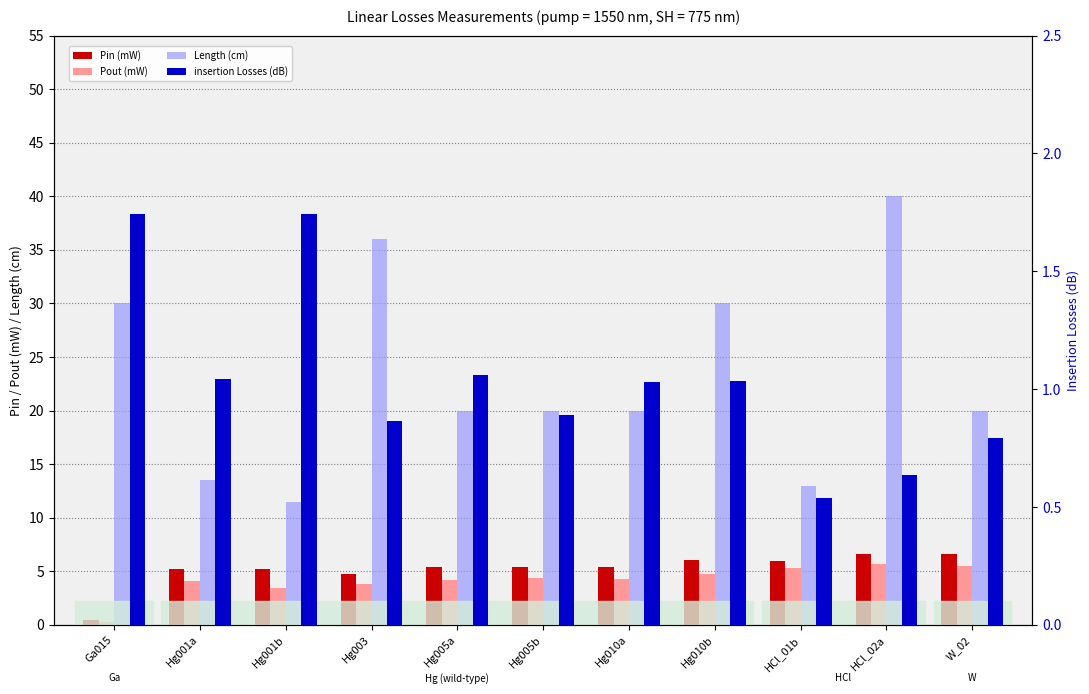

Between Hg010b and W_02, which series saw the biggest shift?

Length (cm)